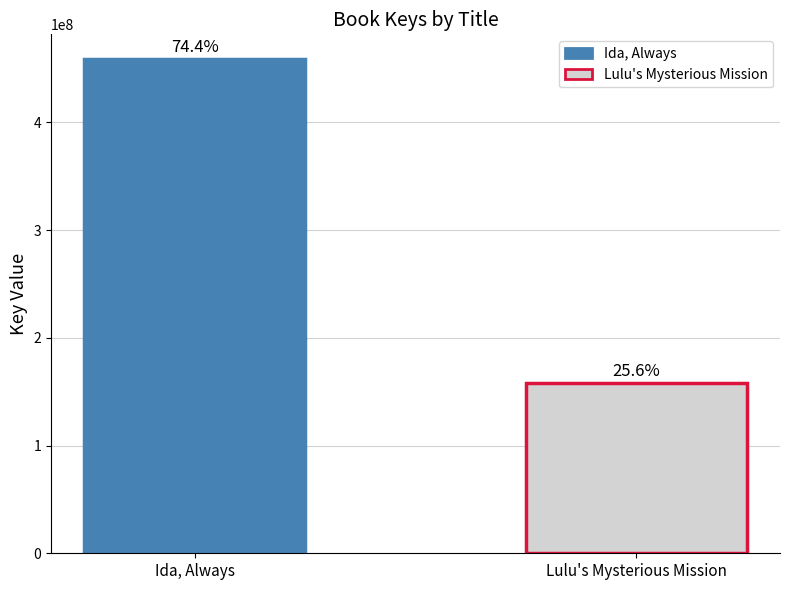

Reading left to right, extract all data points from this chart.

458690106	157621282